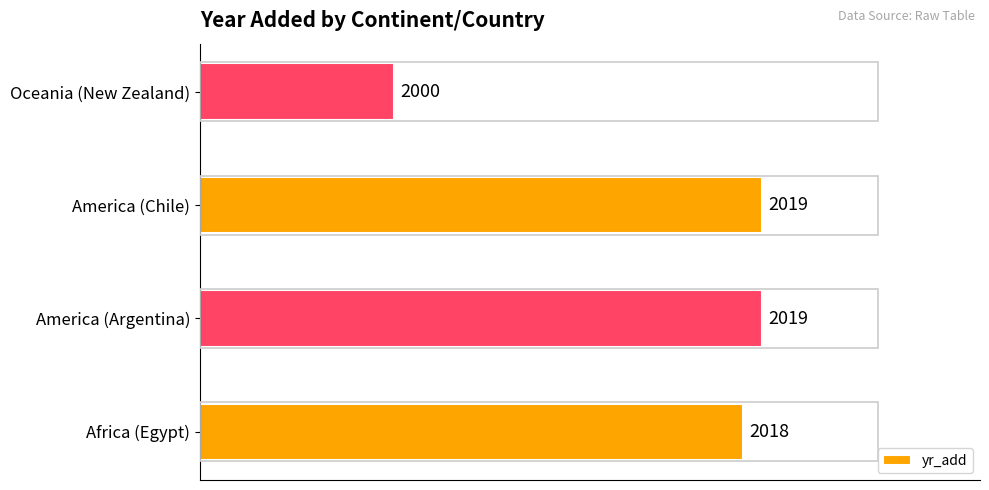

Are the bars horizontal?

Yes